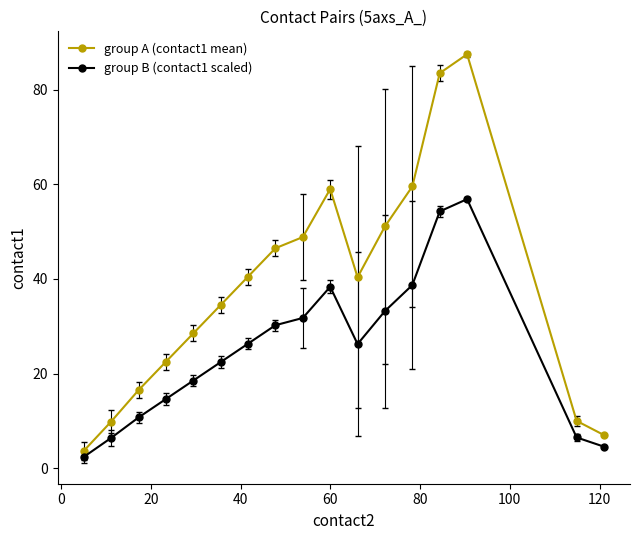

Rank the series by their average value, from highest to lowest.

group A (contact1 mean), group B (contact1 scaled)